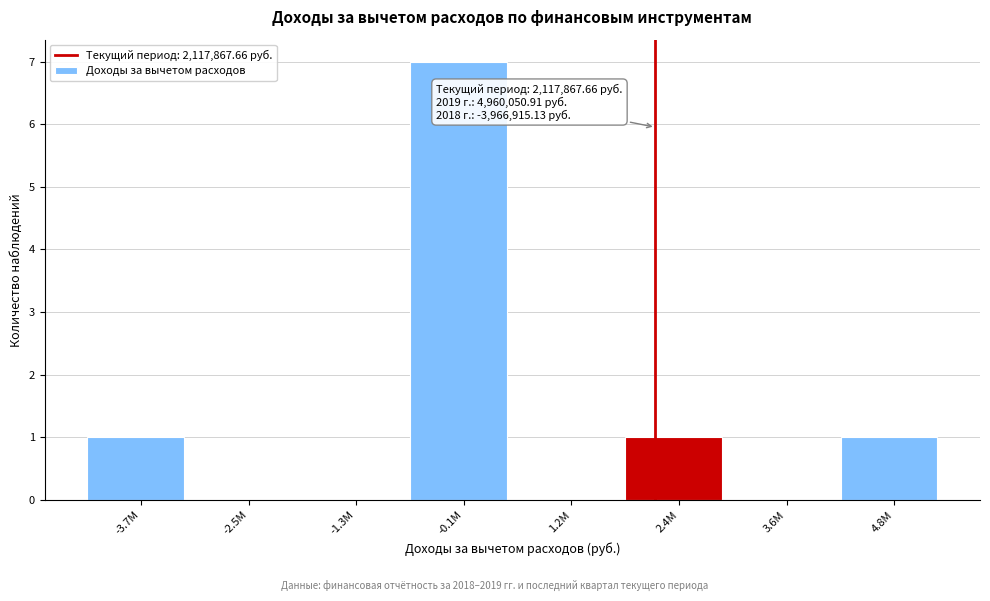

Reading left to right, transcribe all the data shown in this chart.

-3.7M=1	-2.5M=0	-1.3M=0	-0.1M=7	1.2M=0	2.4M=1	3.6M=0	4.8M=1